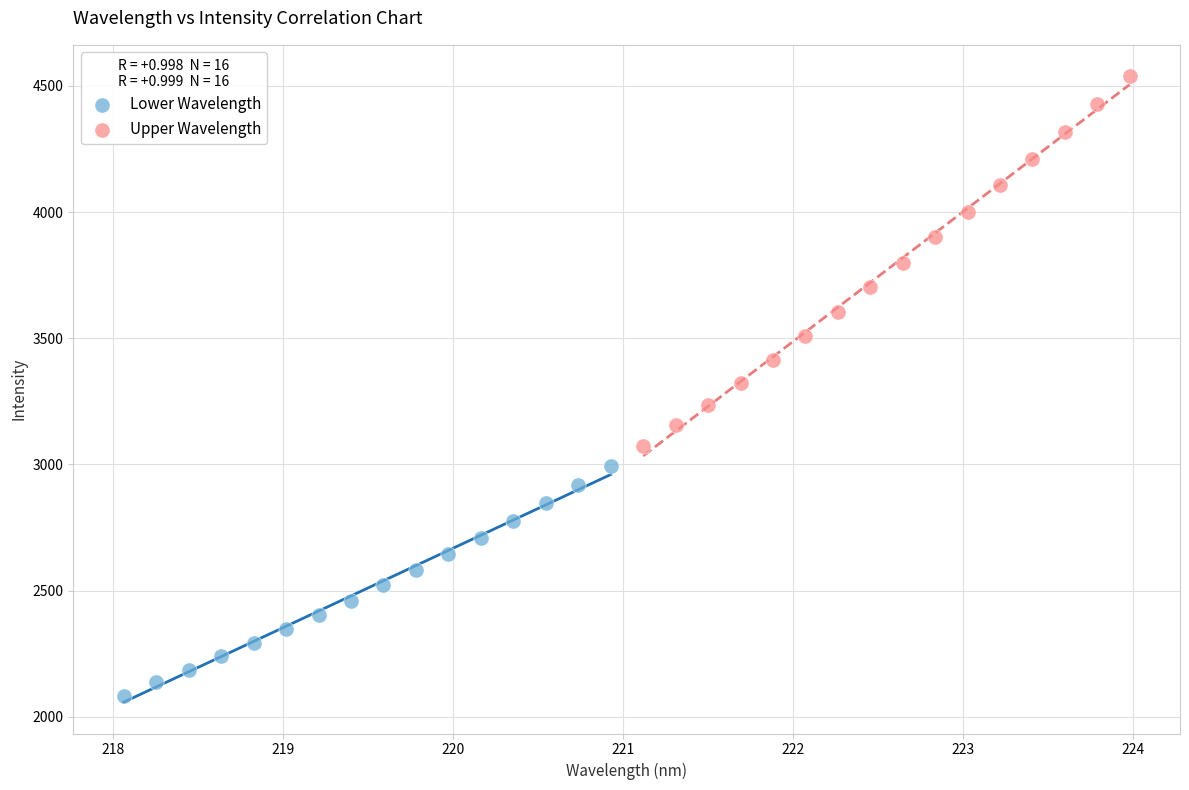

What are all the series names shown in the legend?

Lower Wavelength, Upper Wavelength